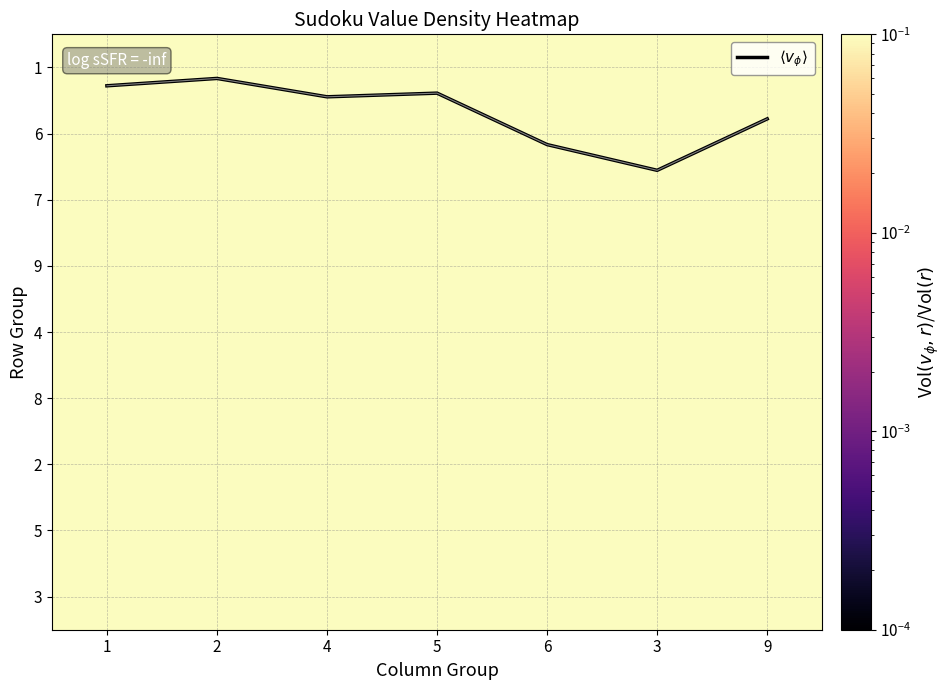

What is the greatest value displayed?

1.6